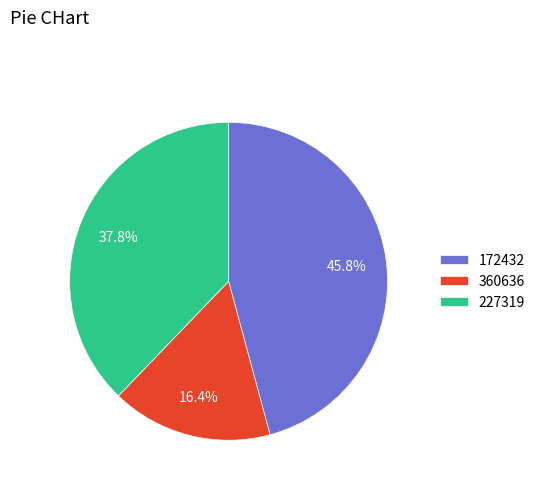

Which slice is the smallest?

360636